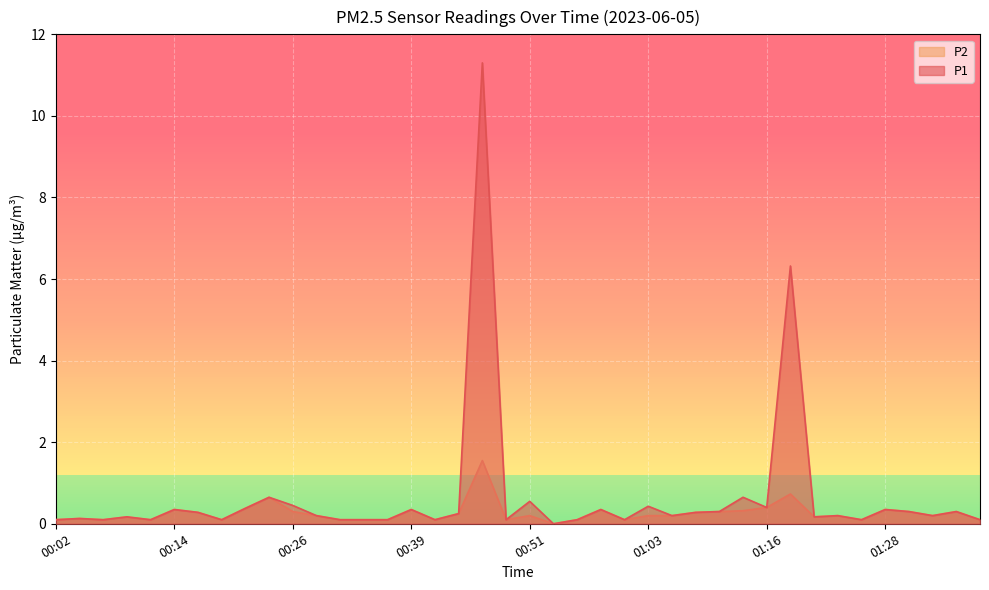

What is the difference between the second highest and minimum values in the P2 series?

0.7